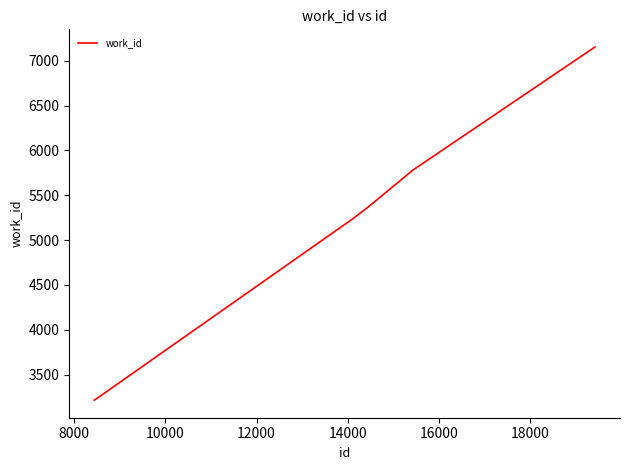

What is the difference between the maximum and minimum values?

3938